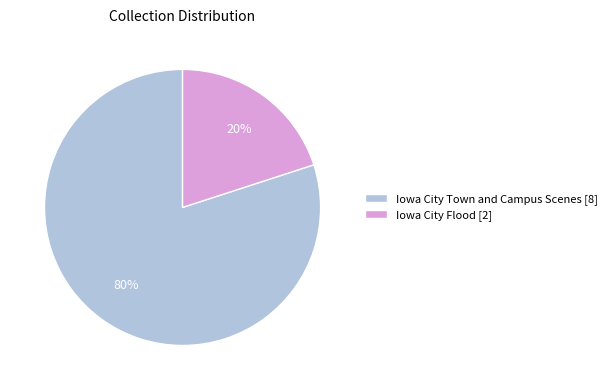

How many slices are in this pie chart?

2